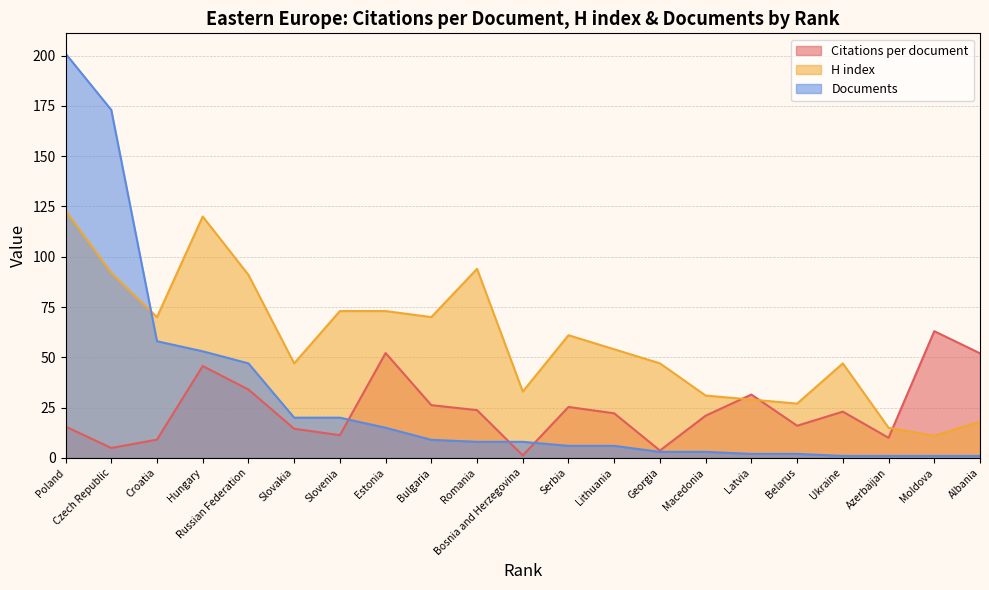

Reading right to left, what are all the values shown in this chart?

Citations per document: Albania=52.0	Moldova=63.0	Azerbaijan=10.0	Ukraine=23.0	Belarus=16.0	Latvia=31.5	Macedonia=21.0	Georgia=3.7	Lithuania=22.2	Serbia=25.3	Bosnia and Herzegovina=1.2	Romania=23.8	Bulgaria=26.2	Estonia=52.1	Slovenia=11.3	Slovakia=14.5	Russian Federation=34.0	Hungary=45.7	Croatia=9.1	Czech Republic=5.0	Poland=15.6
H index: Albania=18.0	Moldova=11.0	Azerbaijan=15.0	Ukraine=47.0	Belarus=27.0	Latvia=29.0	Macedonia=31.0	Georgia=47.0	Lithuania=54.0	Serbia=61.0	Bosnia and Herzegovina=33.0	Romania=94.0	Bulgaria=70.0	Estonia=73.0	Slovenia=73.0	Slovakia=47.0	Russian Federation=91.0	Hungary=120.0	Croatia=70.0	Czech Republic=92.0	Poland=123.0
Documents: Albania=1.0	Moldova=1.0	Azerbaijan=1.0	Ukraine=1.0	Belarus=2.0	Latvia=2.0	Macedonia=3.0	Georgia=3.0	Lithuania=6.0	Serbia=6.0	Bosnia and Herzegovina=8.0	Romania=8.0	Bulgaria=9.0	Estonia=15.0	Slovenia=20.0	Slovakia=20.0	Russian Federation=47.0	Hungary=53.0	Croatia=58.0	Czech Republic=173.0	Poland=201.0